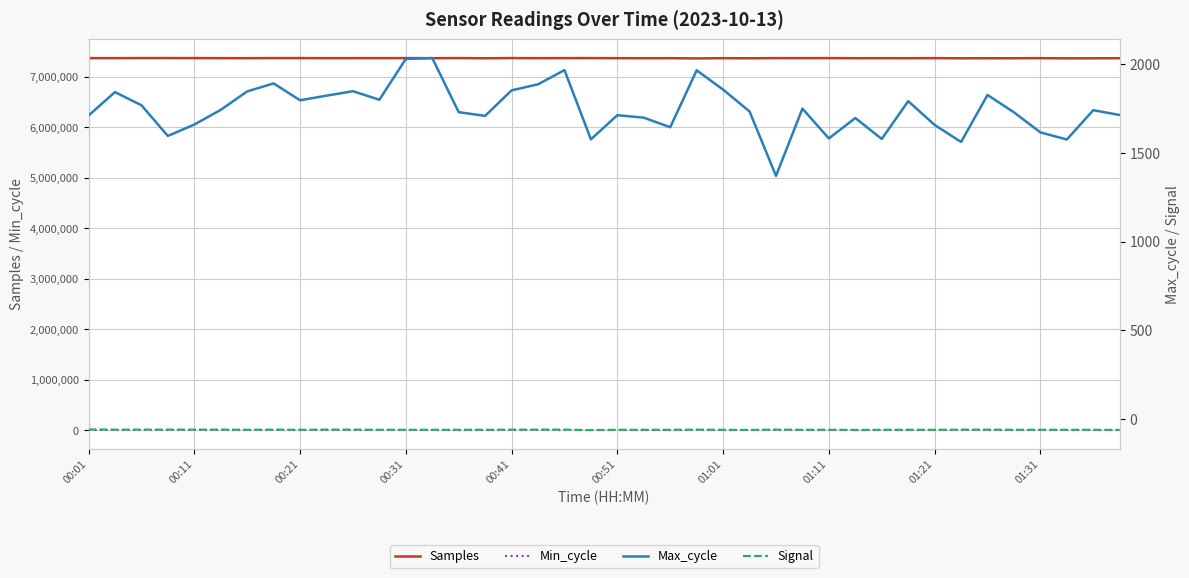

True or false: Min_cycle and Samples cross at least once.

False